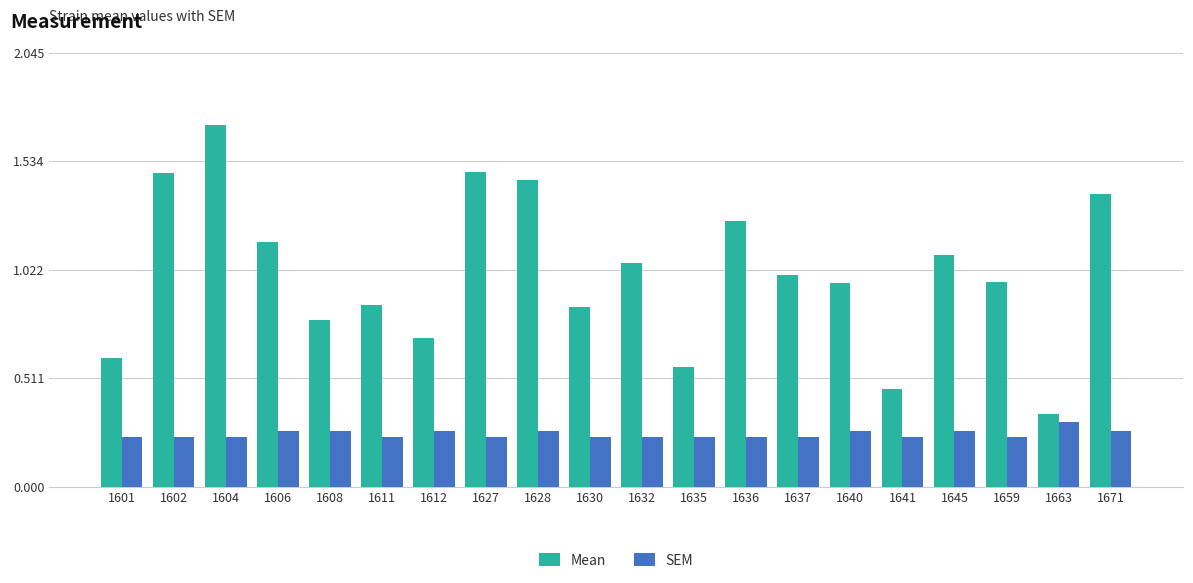

True or false: SEM has a value of 0.4 at 1659.

False